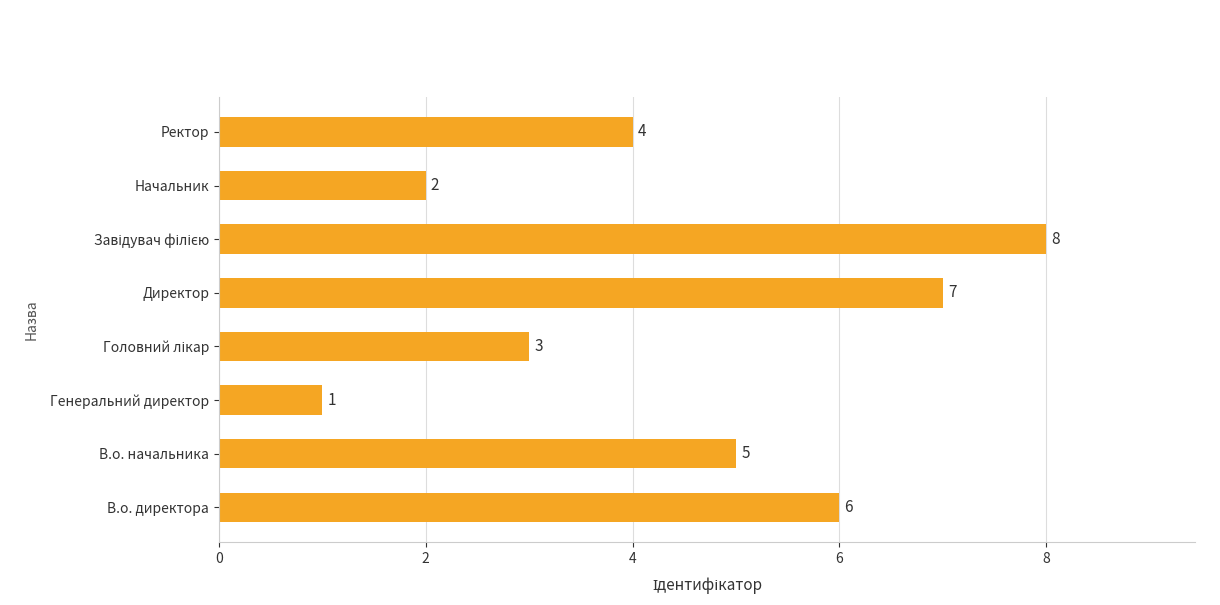

Approximately how many times larger is the value at В.о. директора compared to Ректор?

1.5